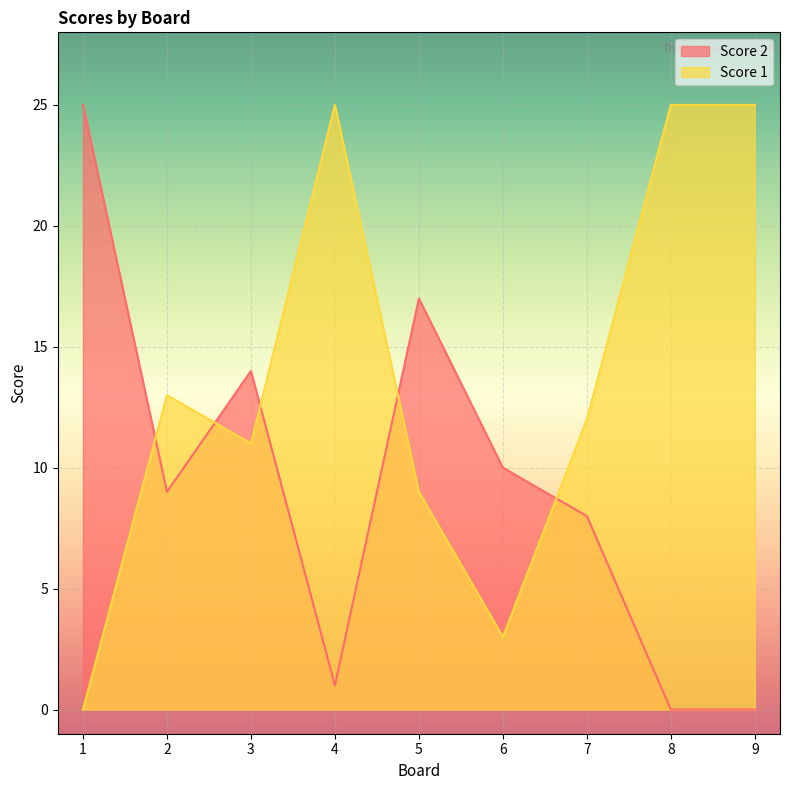

How many interior local valleys does the Score 2 series have?

2